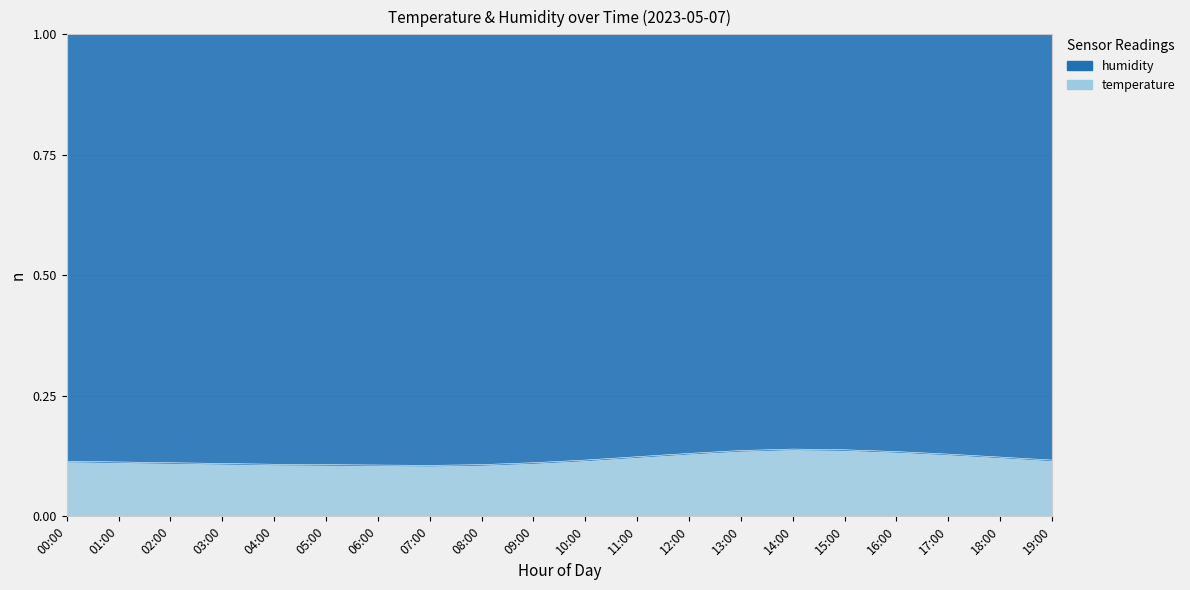

Rank the categories by value from lowest to highest.

07:00, 06:00, 05:00, 08:00, 04:00, 03:00, 02:00, 09:00, 01:00, 00:00, 10:00, 19:00, 18:00, 11:00, 17:00, 12:00, 16:00, 13:00, 15:00, 14:00